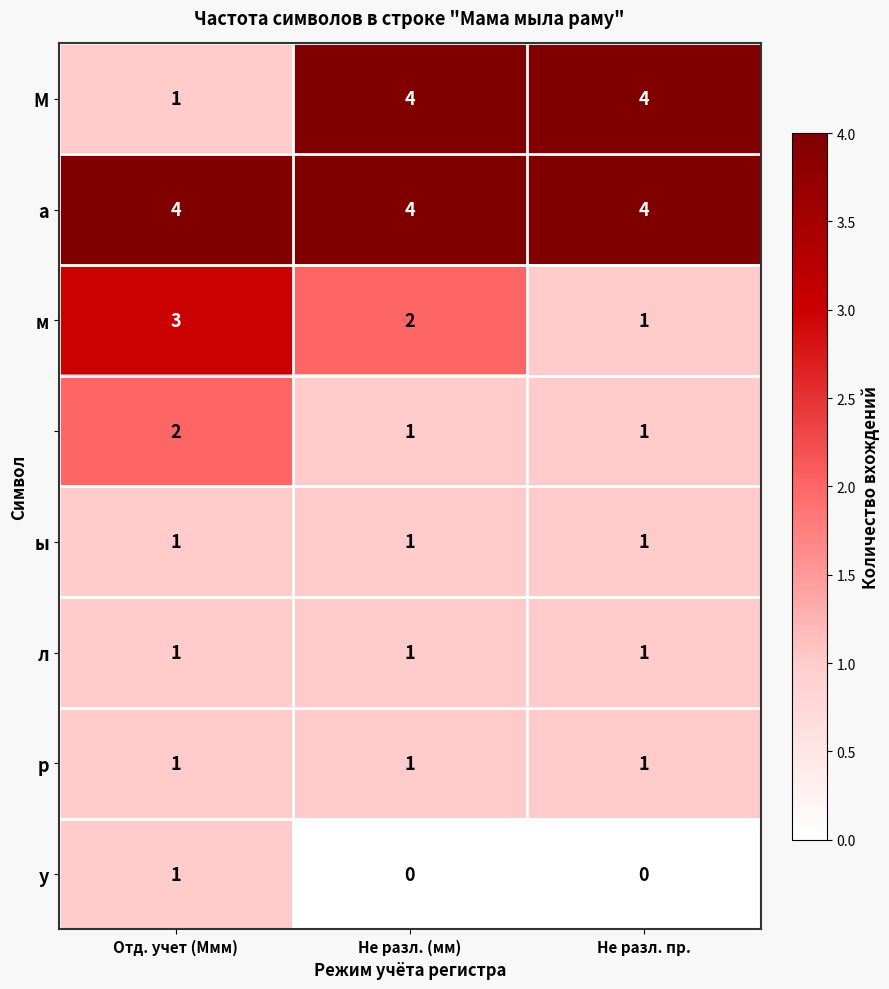

What is the greatest value displayed?

4